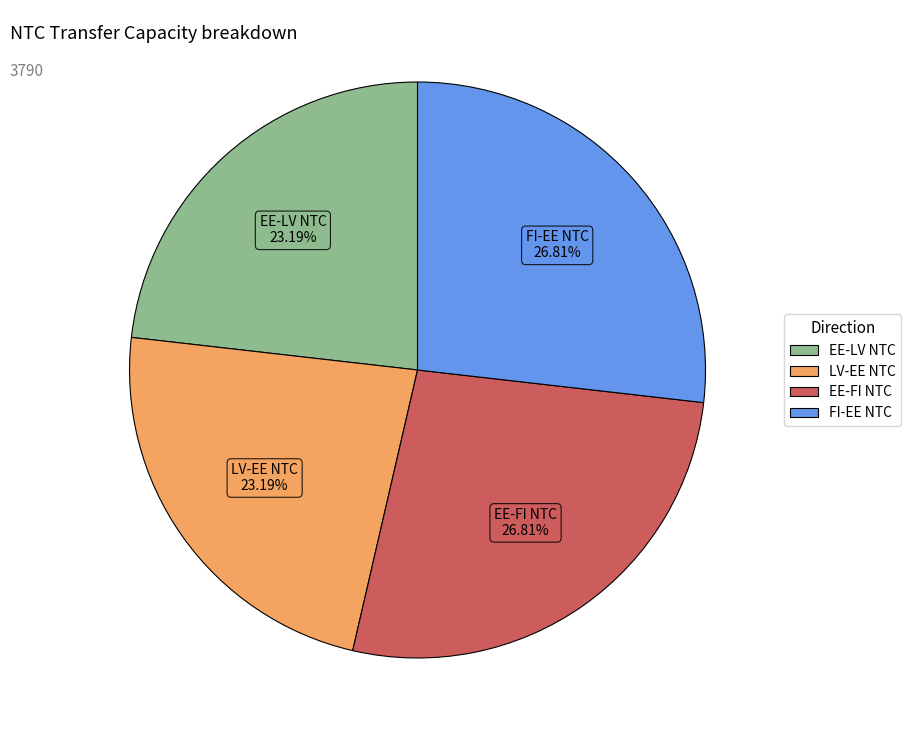

Does any single category account for the majority?

No